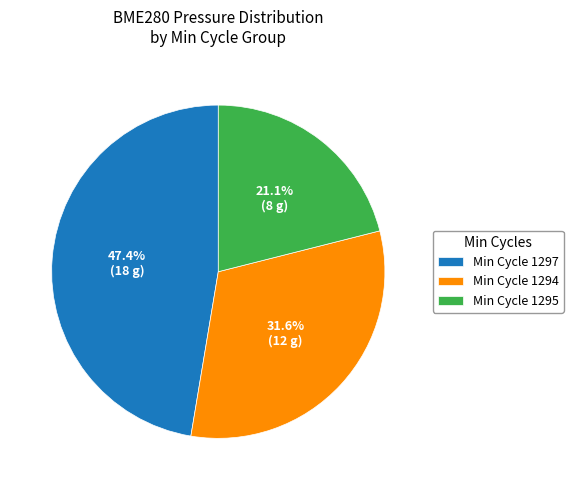

Which category has the biggest portion of the pie?

Min Cycle 1297